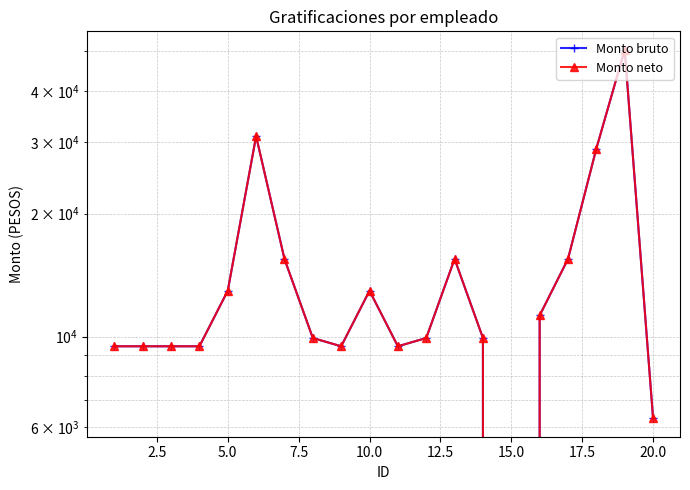

What is the value of the Monto bruto point at the 5th from the left?

12952.1